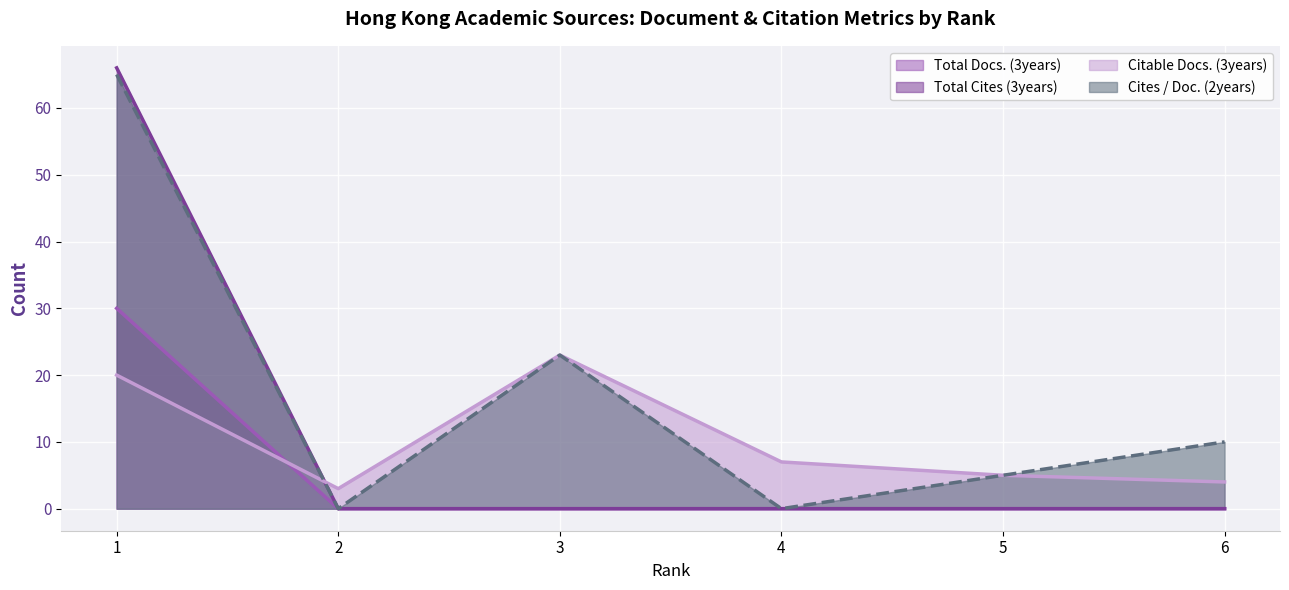

Which series has the widest spread of values?

Total Cites (3years)